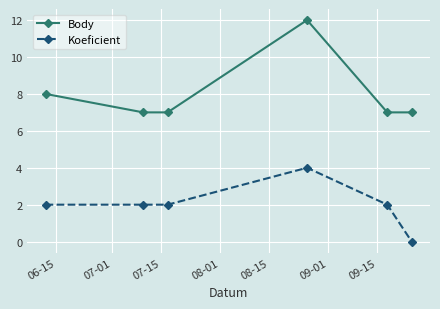

What is the average value of the Body series?

8